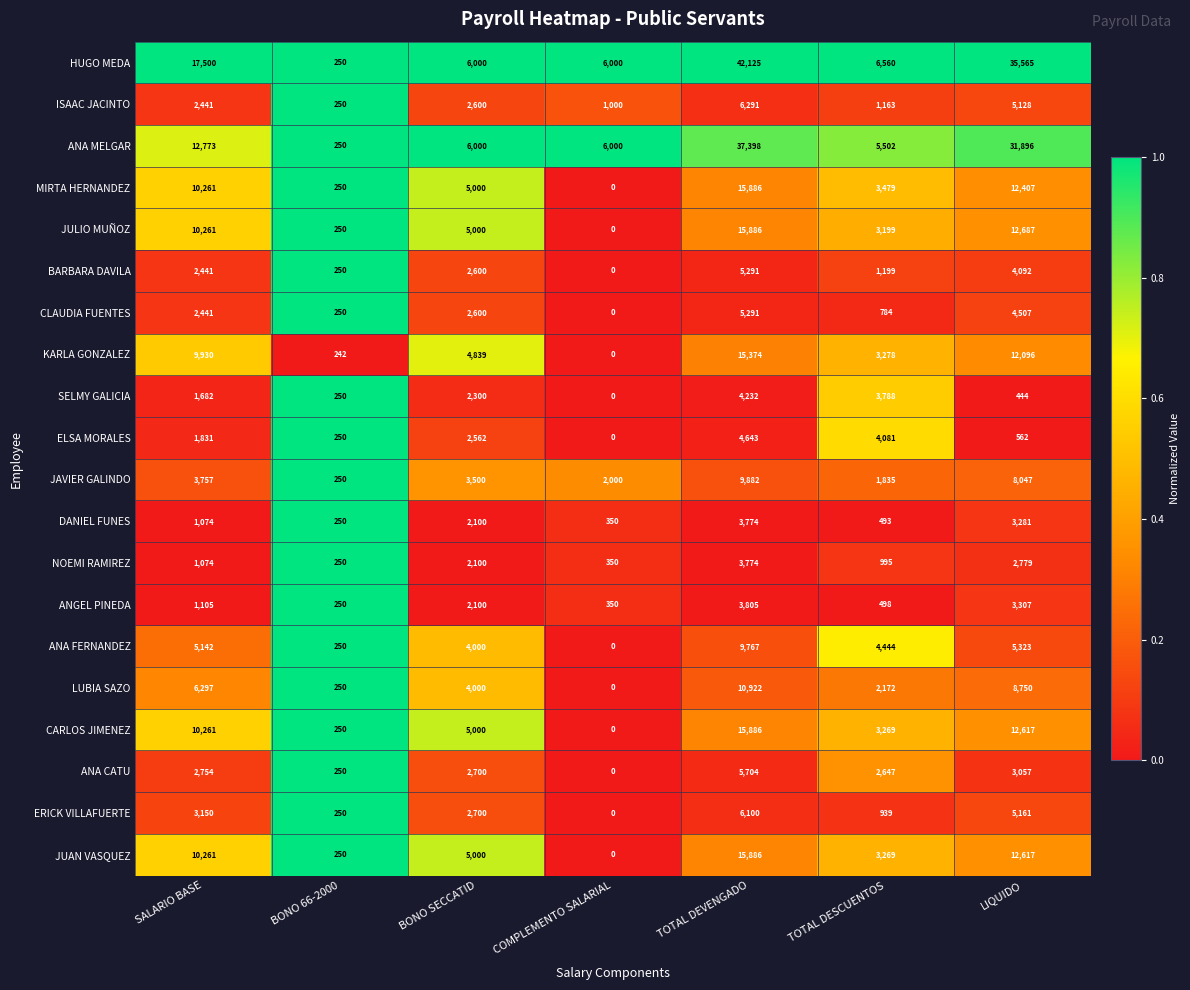

At which category does the chart reach its minimum across all series?

COMPLEMENTO SALARIAL